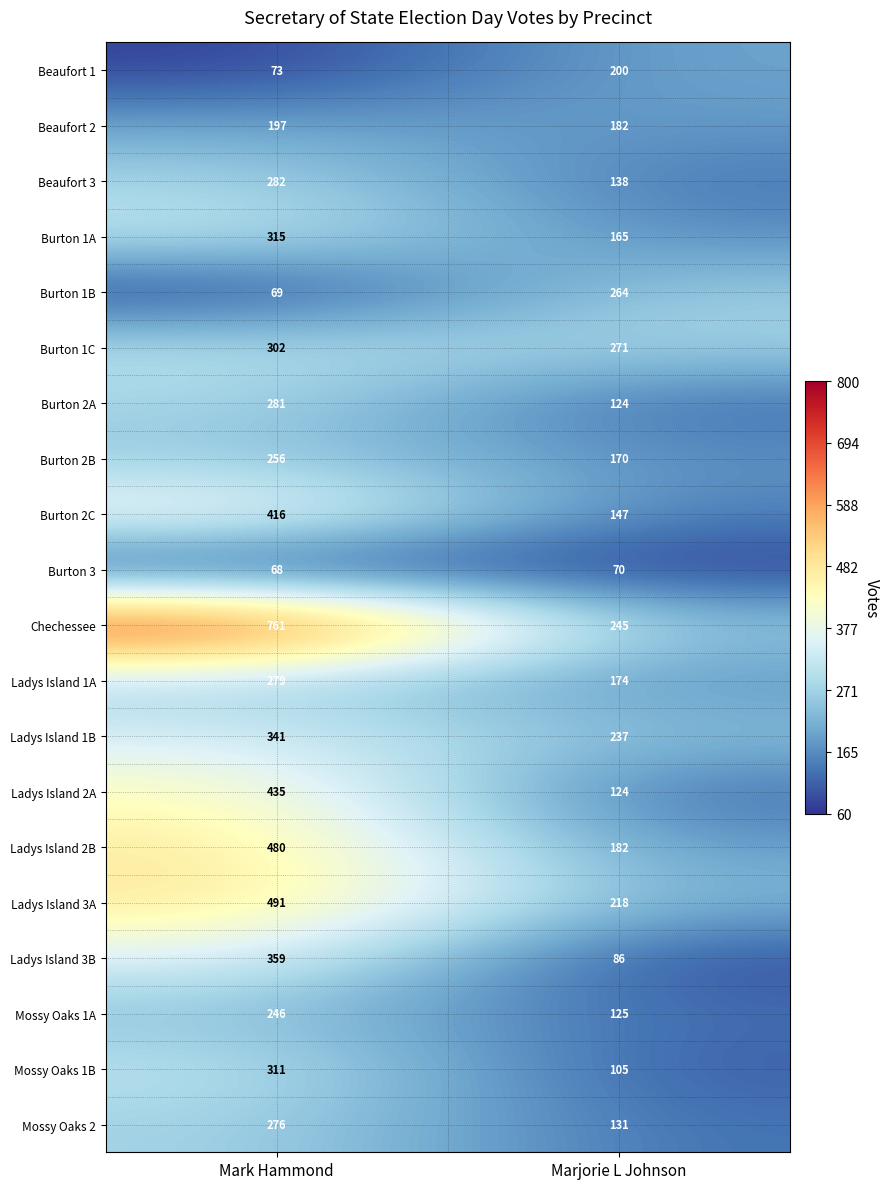

What is the spread (max minus min) of values at Mark Hammond?

693